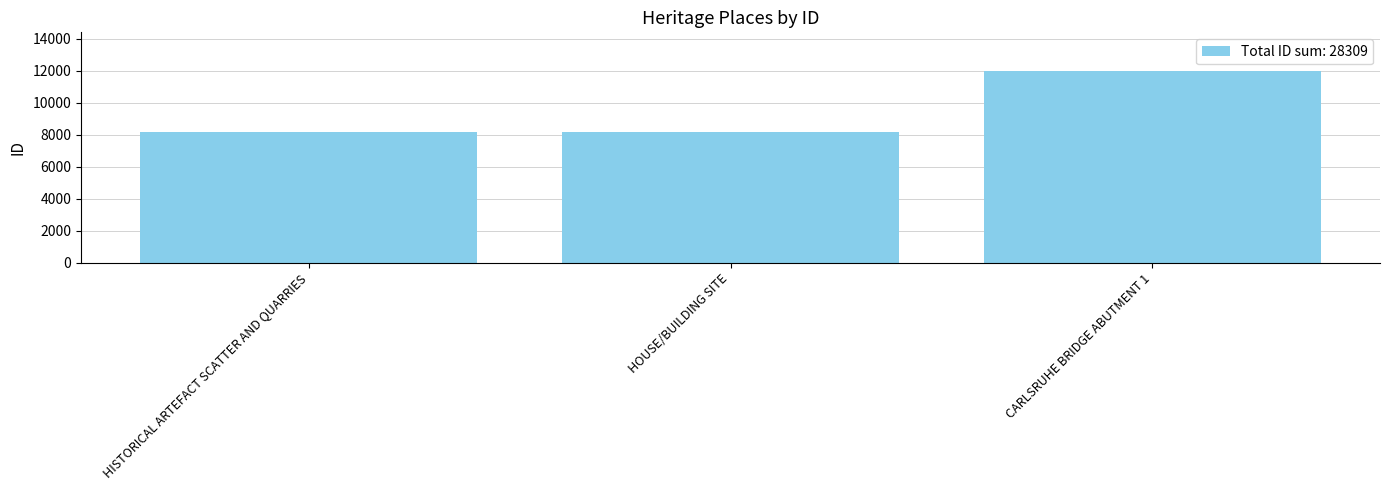

Is it true that the value at HISTORICAL ARTEFACT SCATTER AND QUARRIES is 14191?

False